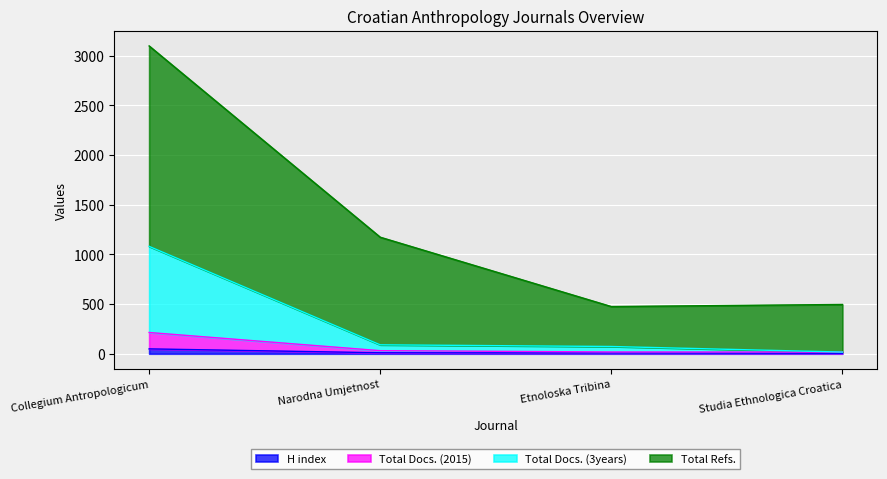

True or false: Total Docs. (2015) and Total Refs. cross at least once.

False